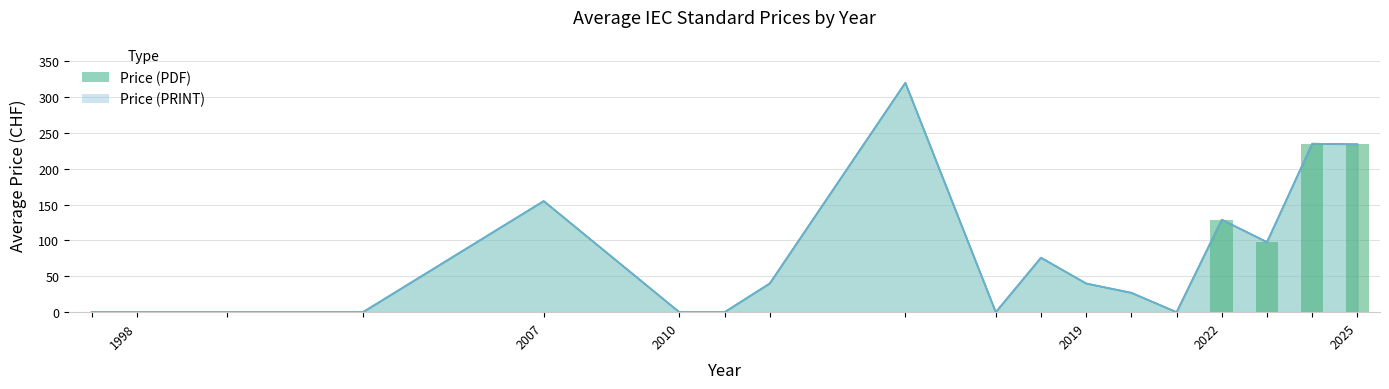

At which label does Price (PRINT) reach its peak?

11